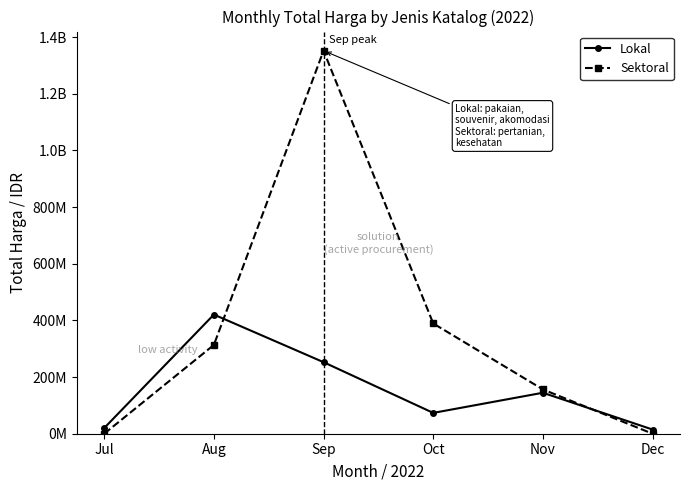

Is the value of Lokal at Aug greater than the value of Sektoral at Nov?

Yes